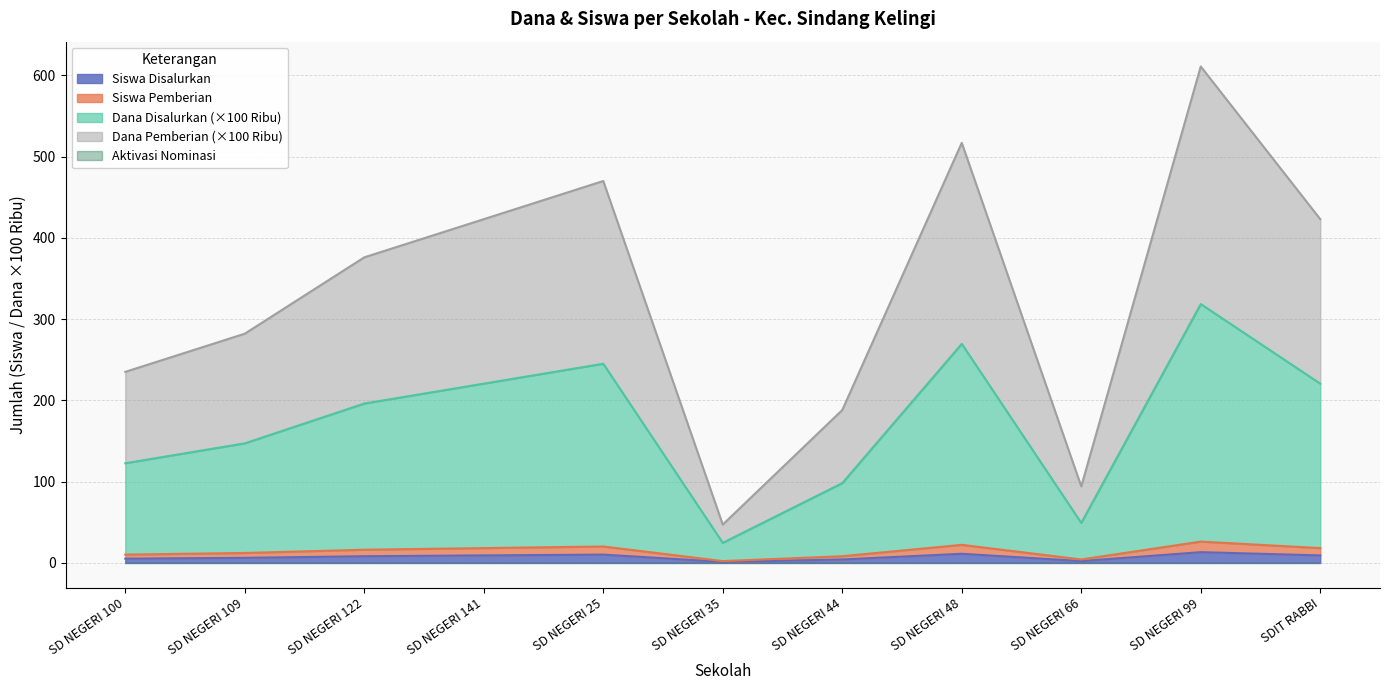

Where is the first local minimum for Siswa Disalurkan?

SD NEGERI 35